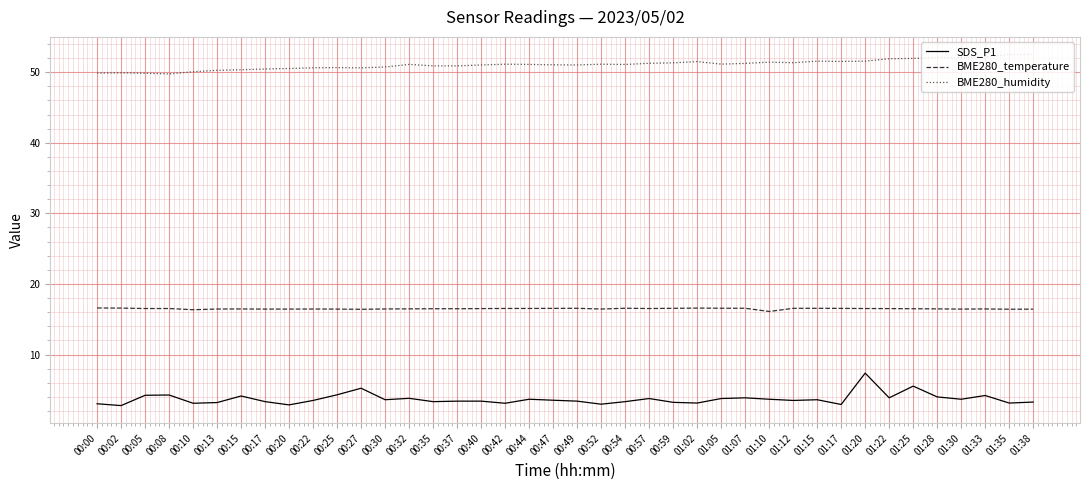

Is it true that BME280_humidity equals 51.5 at 01:02?

True